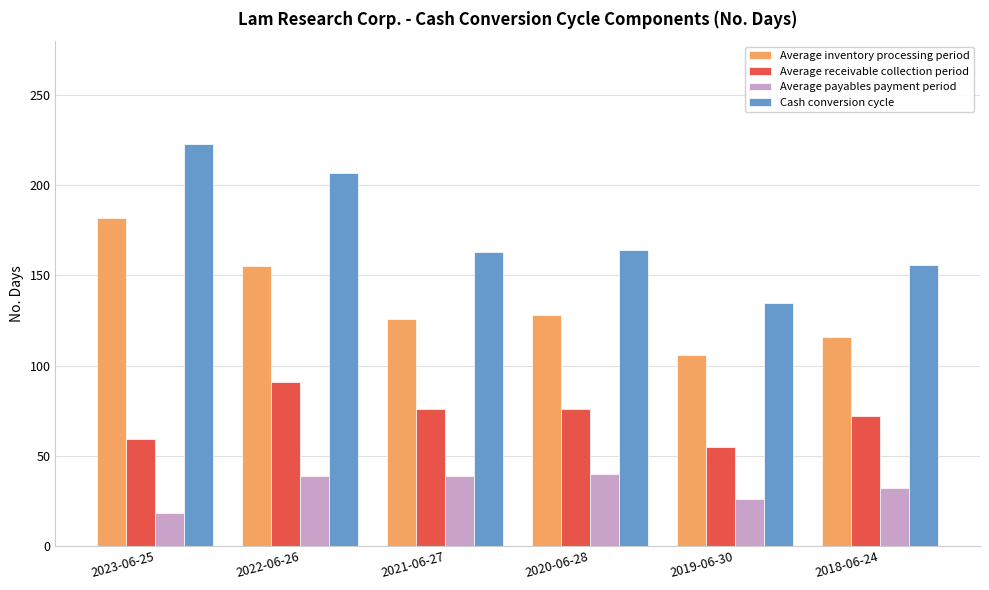

What is the label of the 2nd bar from the right?

2019-06-30